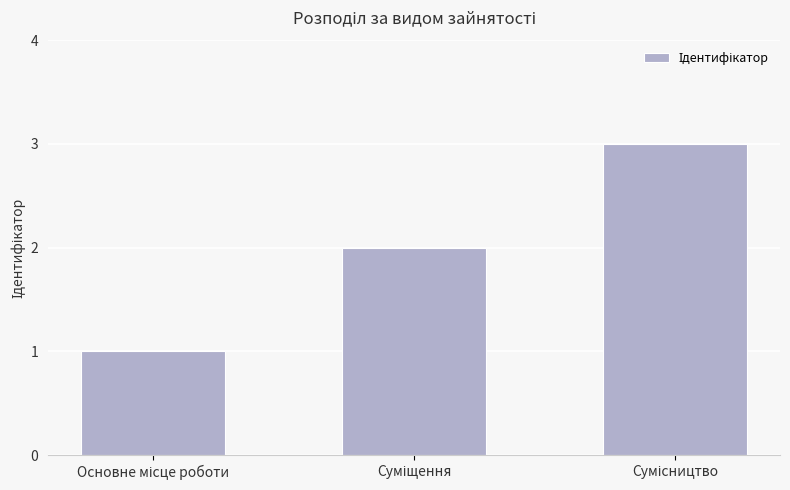

What is the maximum value shown in the chart?

3